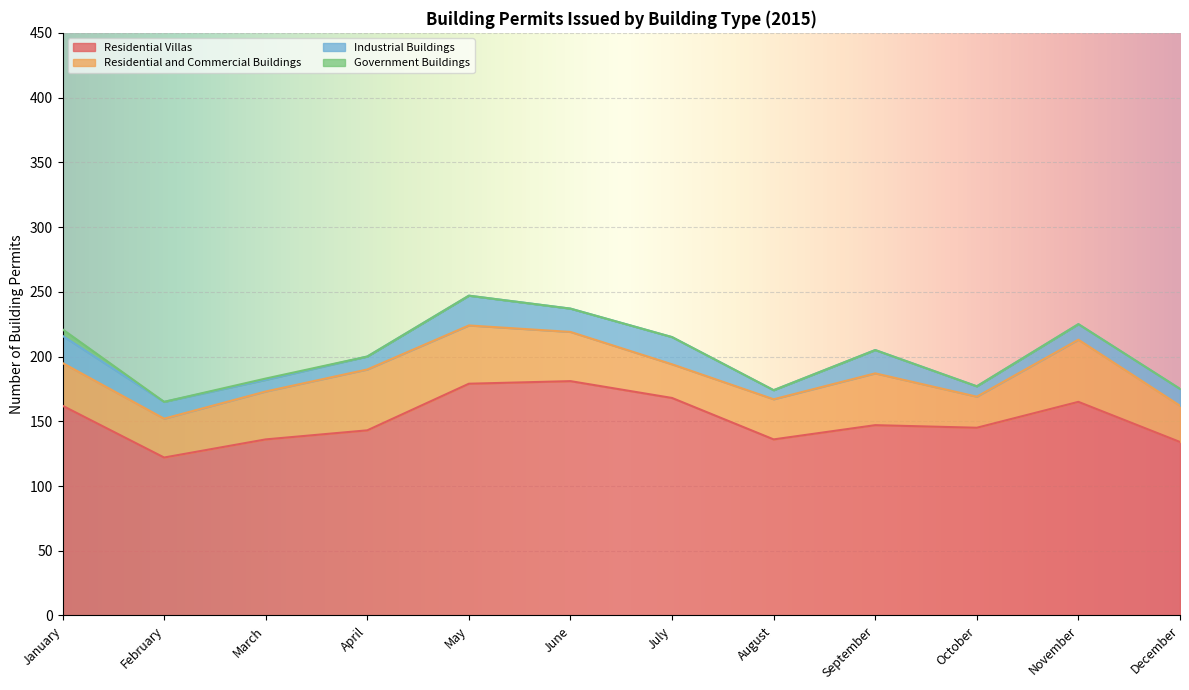

What is the difference between the Industrial Buildings values at November and July?

9